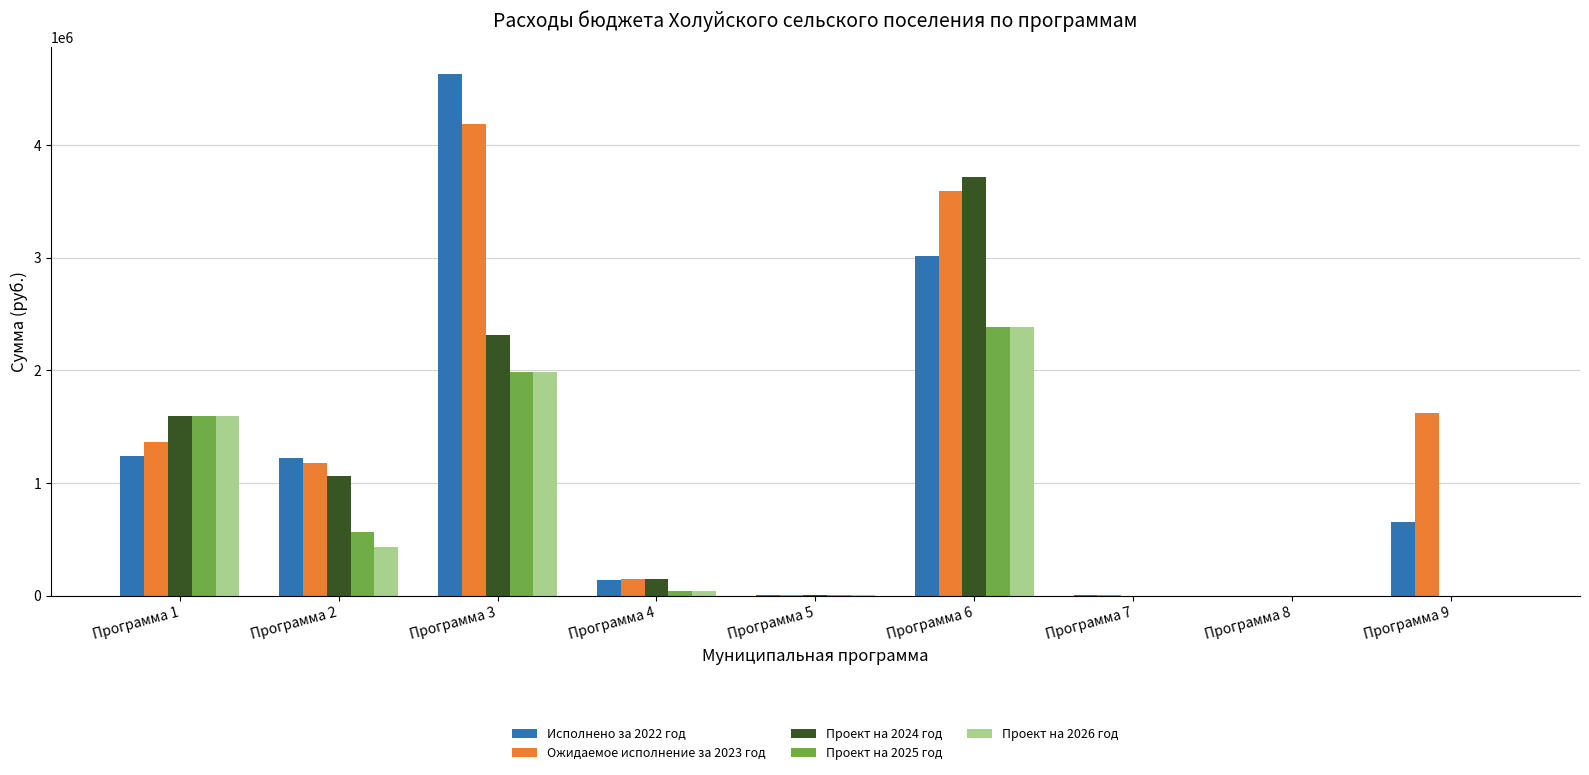

Which series has the largest total across all categories?

Ожидаемое исполнение за 2023 год